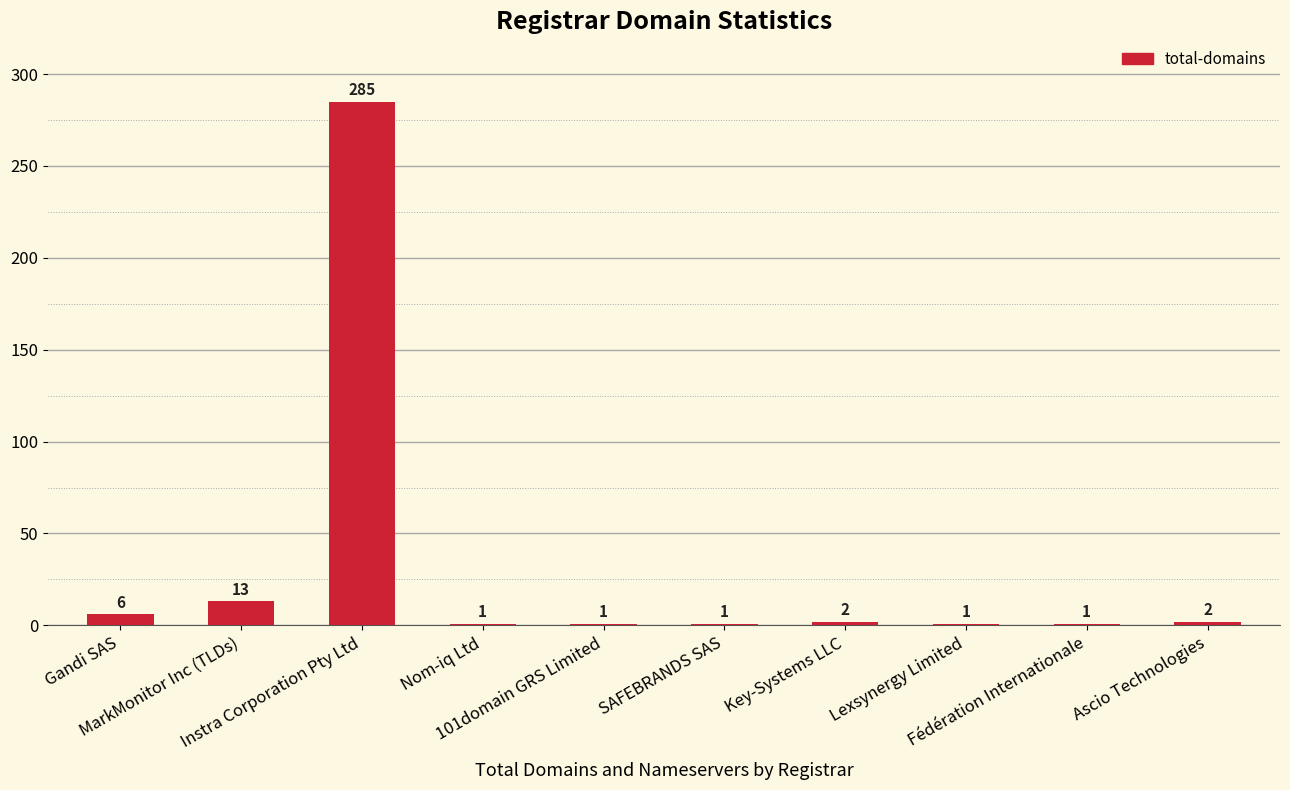

How many bars are there in total?

10